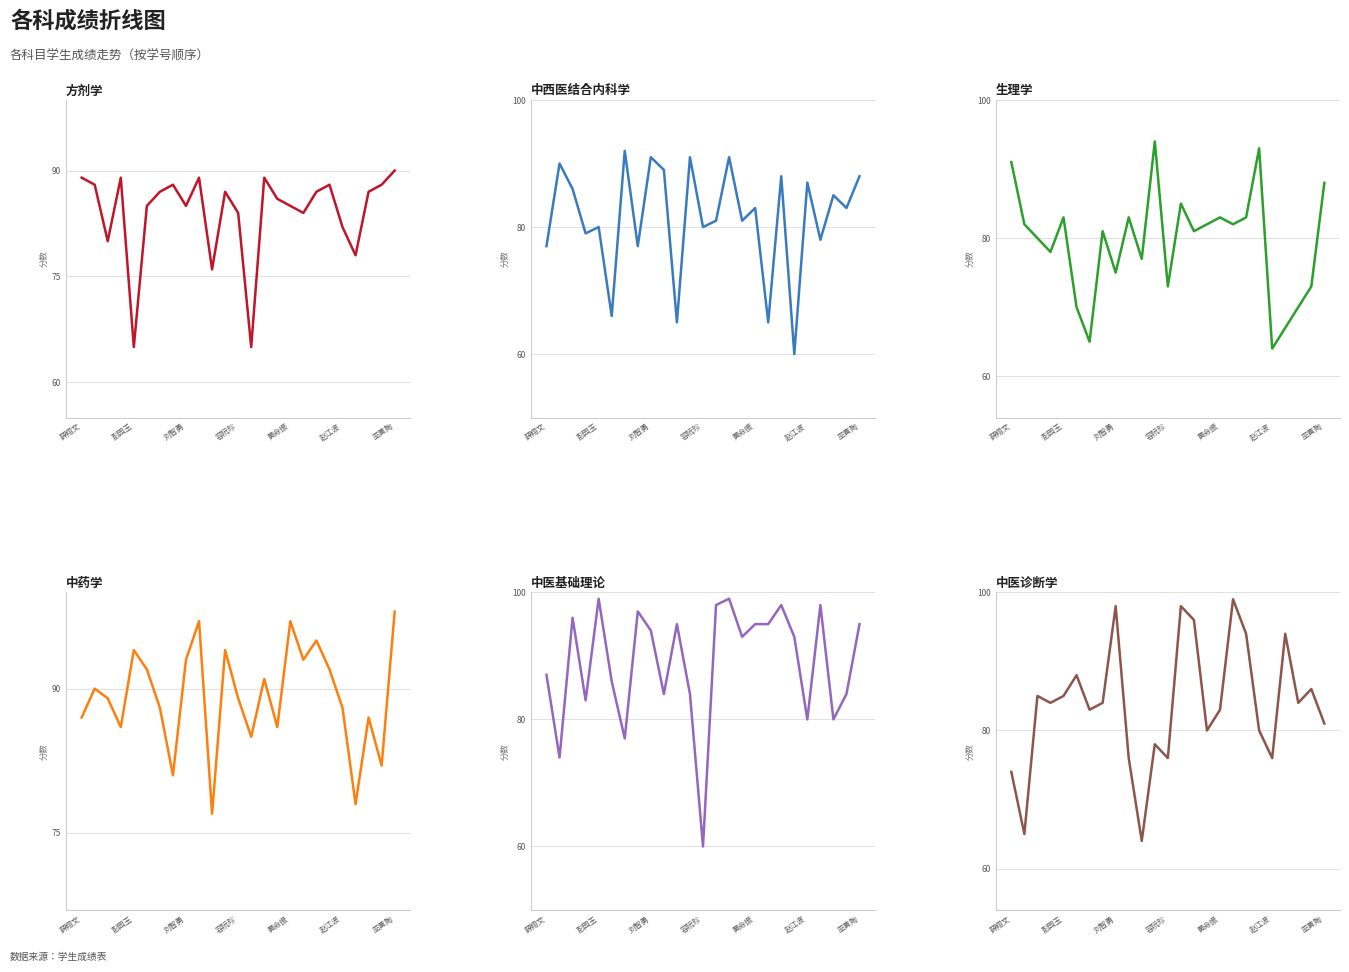

True or false: 中药学 and 中西医结合内科学 cross at least once.

True